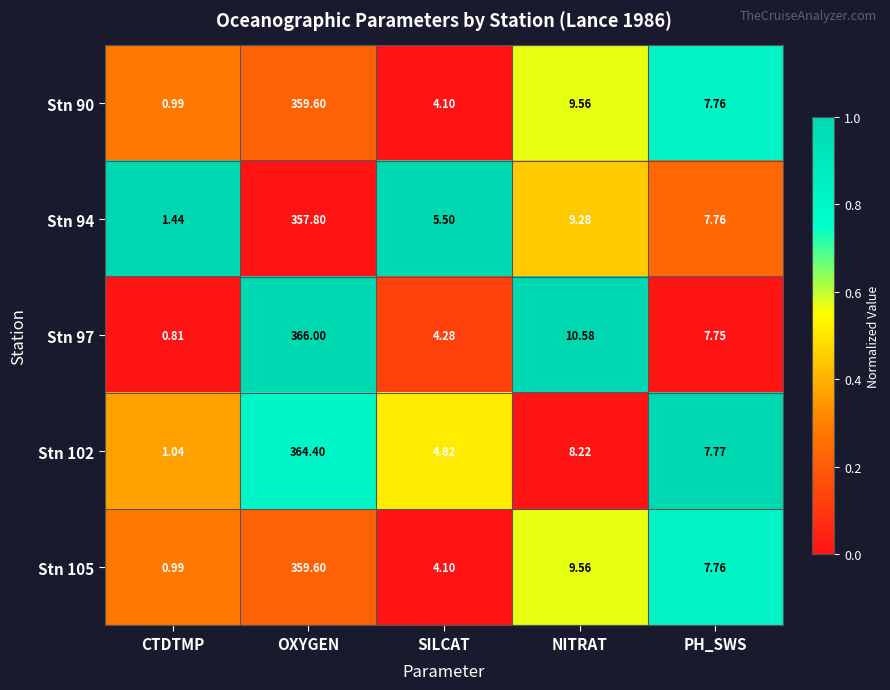

Rank the categories by Stn 97 value from highest to lowest.

OXYGEN, NITRAT, PH_SWS, SILCAT, CTDTMP